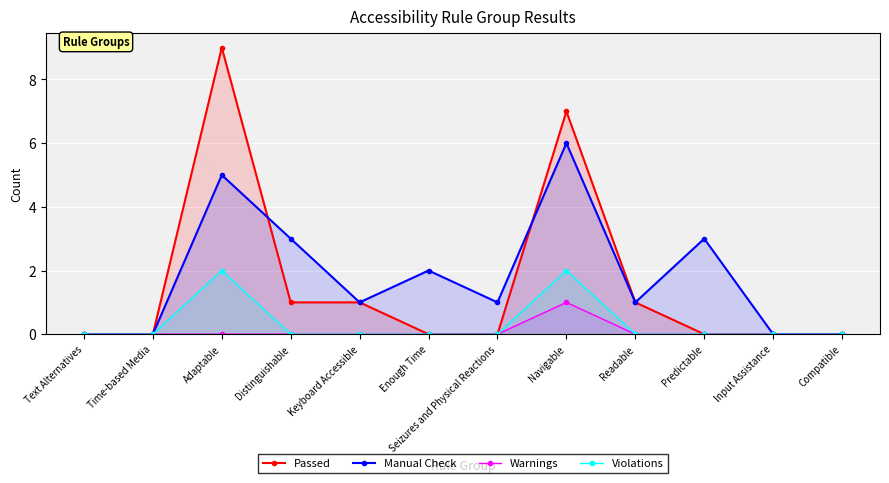

Is it true that Manual Check equals 0 at Time-based Media?

True